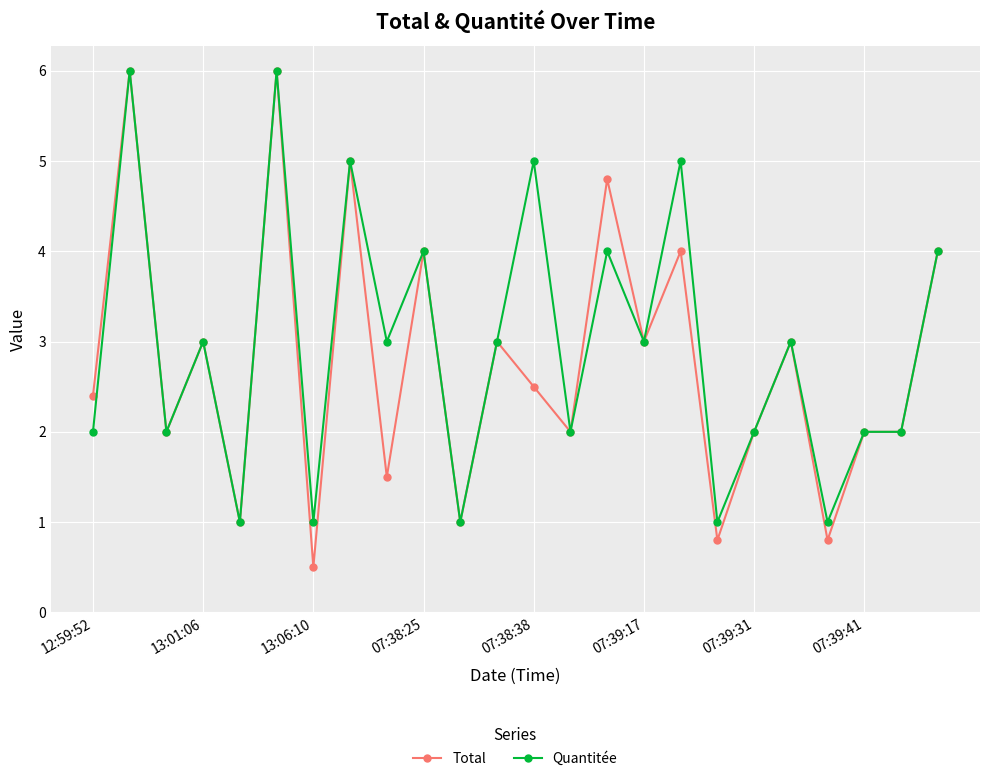

Which series has the largest range (max minus min)?

Total